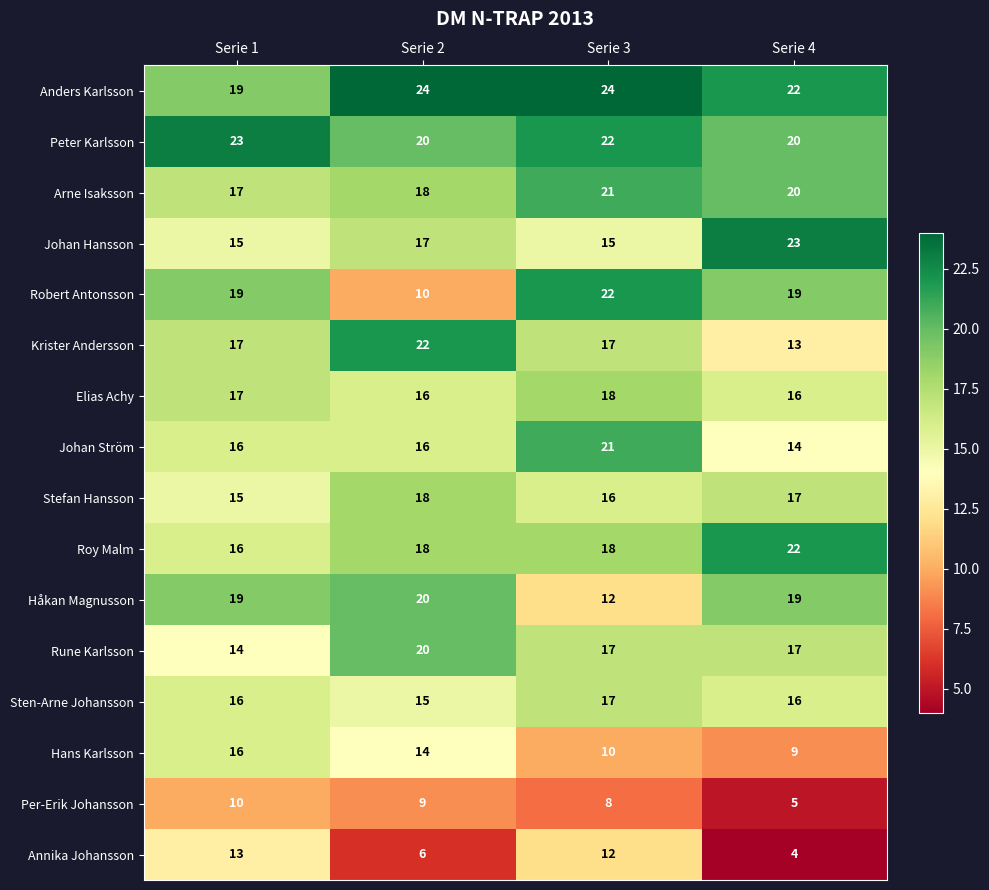

Count the number of categories in the chart.

4